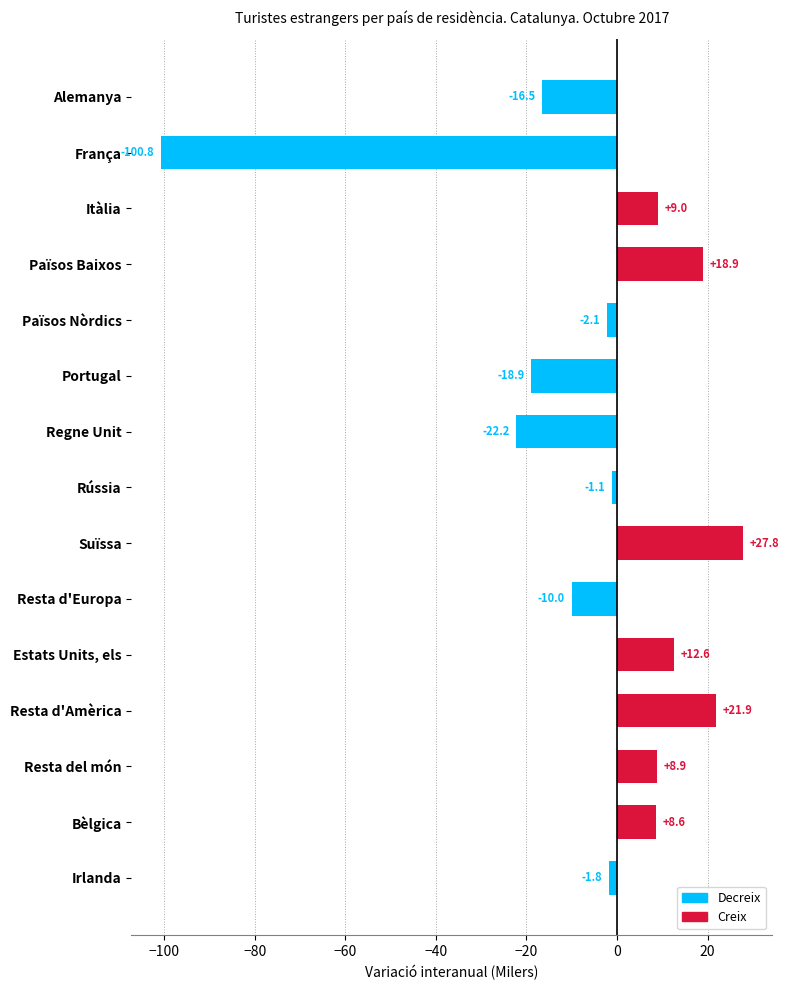

What value does the data have at Irlanda?

-1.8